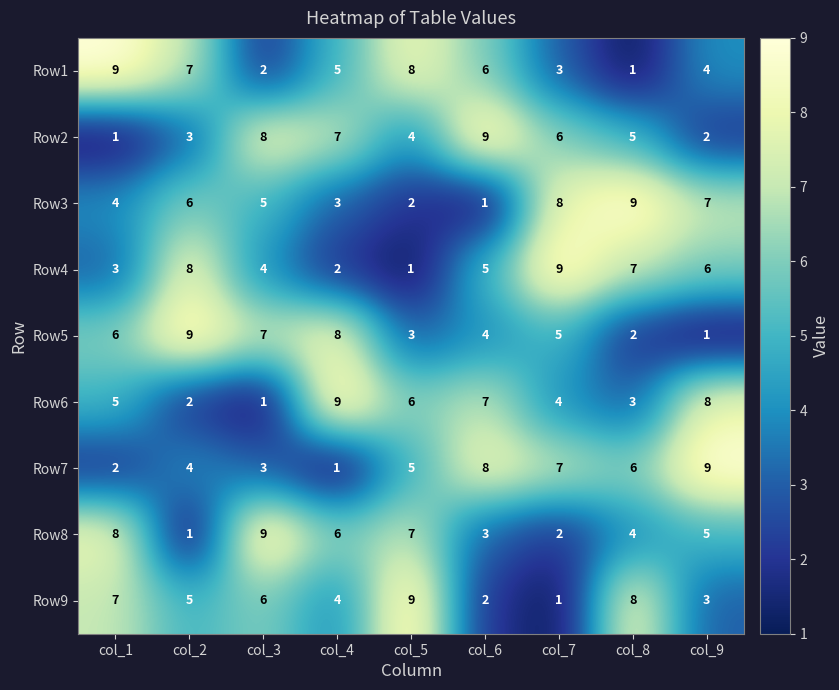

Count the number of data series in this chart.

9